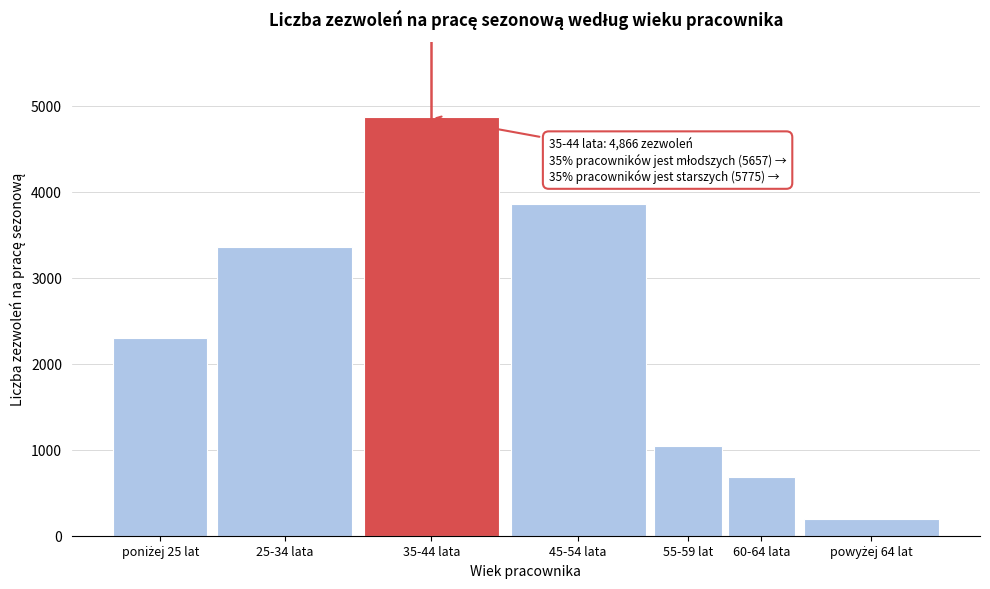

Reading right to left, transcribe all the data shown in this chart.

191	684	1042	3858	4866	3361	2296